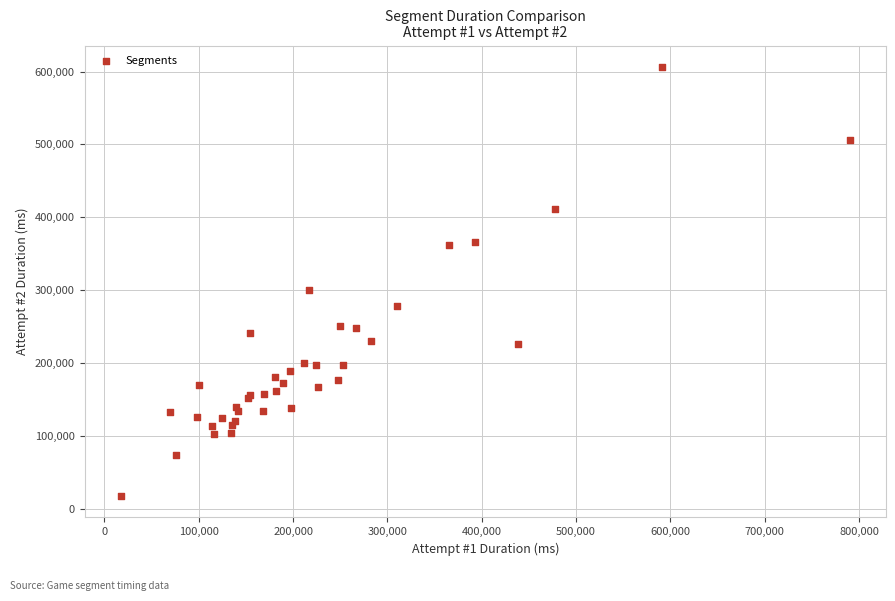

What Y value in the scatter plot is closest to 311868?

300036